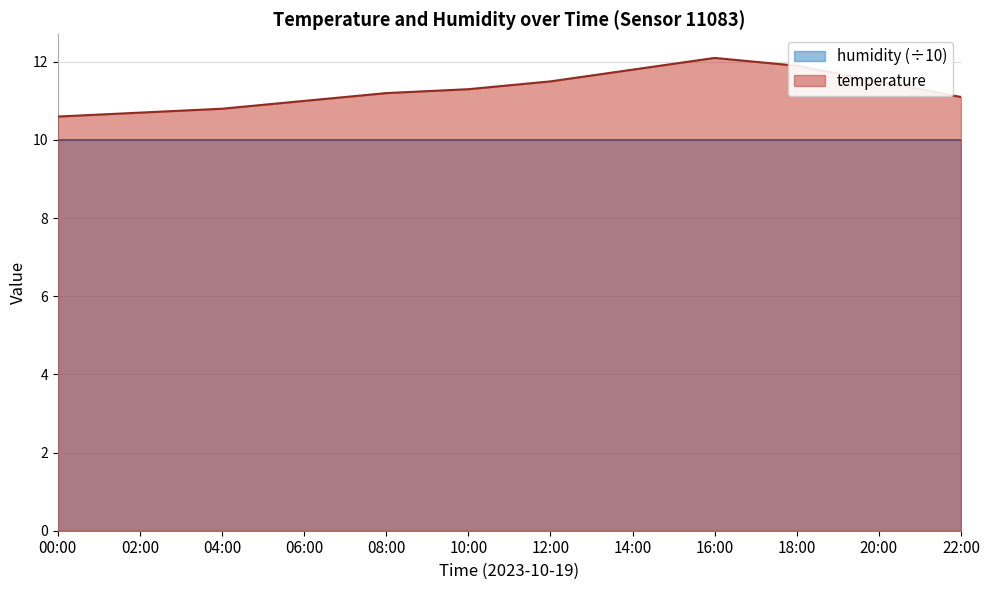

Reading left to right, list all the values displayed in this chart.

00:00=10.6	02:00=10.7	04:00=10.8	06:00=11.0	08:00=11.2	10:00=11.3	12:00=11.5	14:00=11.8	16:00=12.1	18:00=11.9	20:00=11.5	22:00=11.1